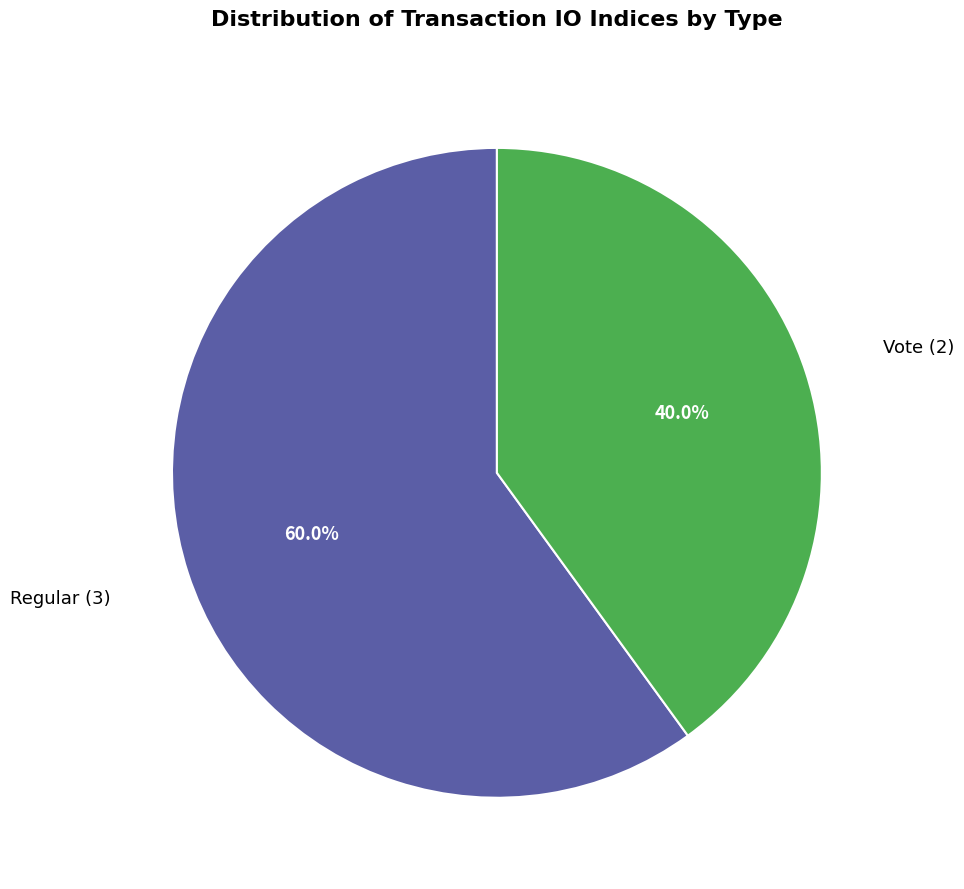

Is there any slice that represents more than half of the pie?

Yes